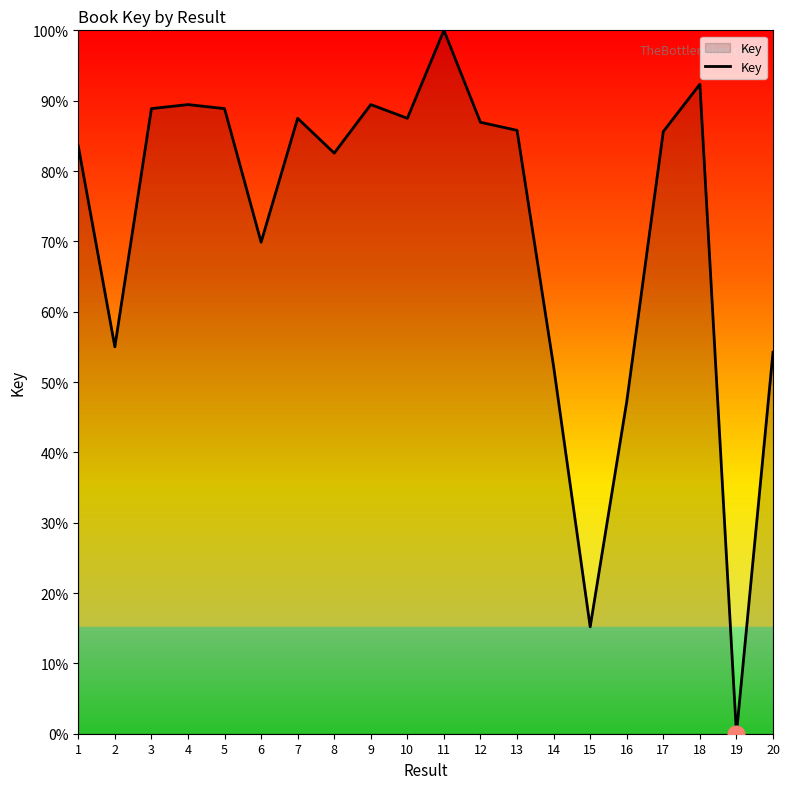

True or false: the data shows 0.0 at 19.

True